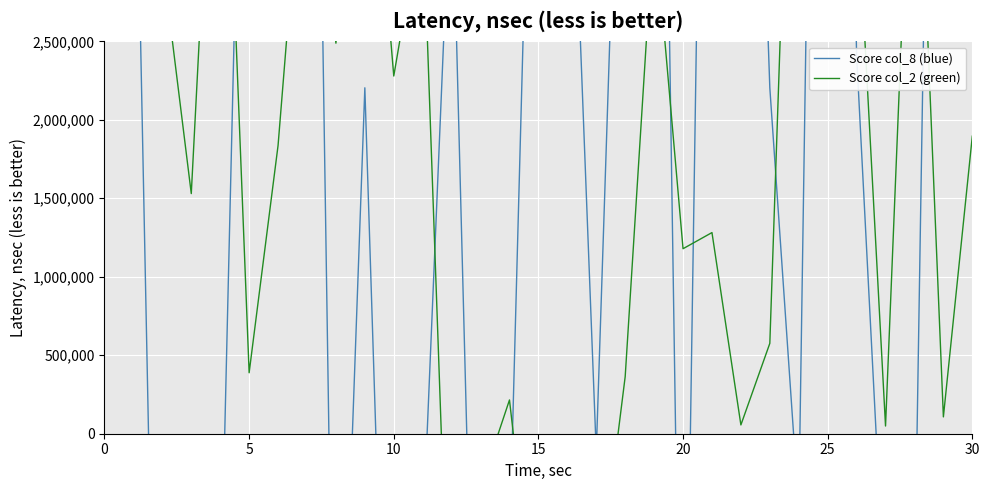

Is this an area chart (filled region under the line)?

No